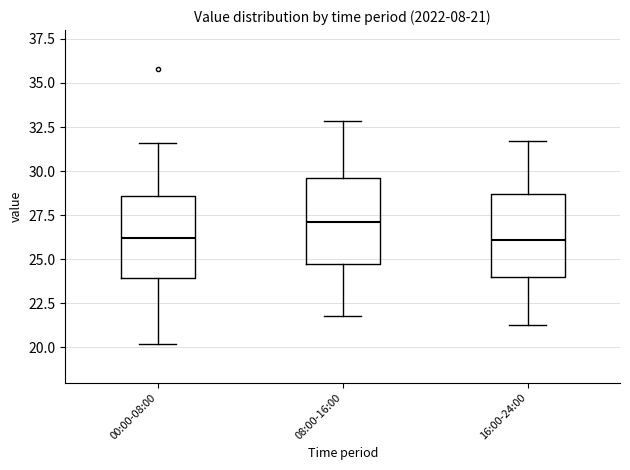

Which box has the highest median line?

08:00-16:00